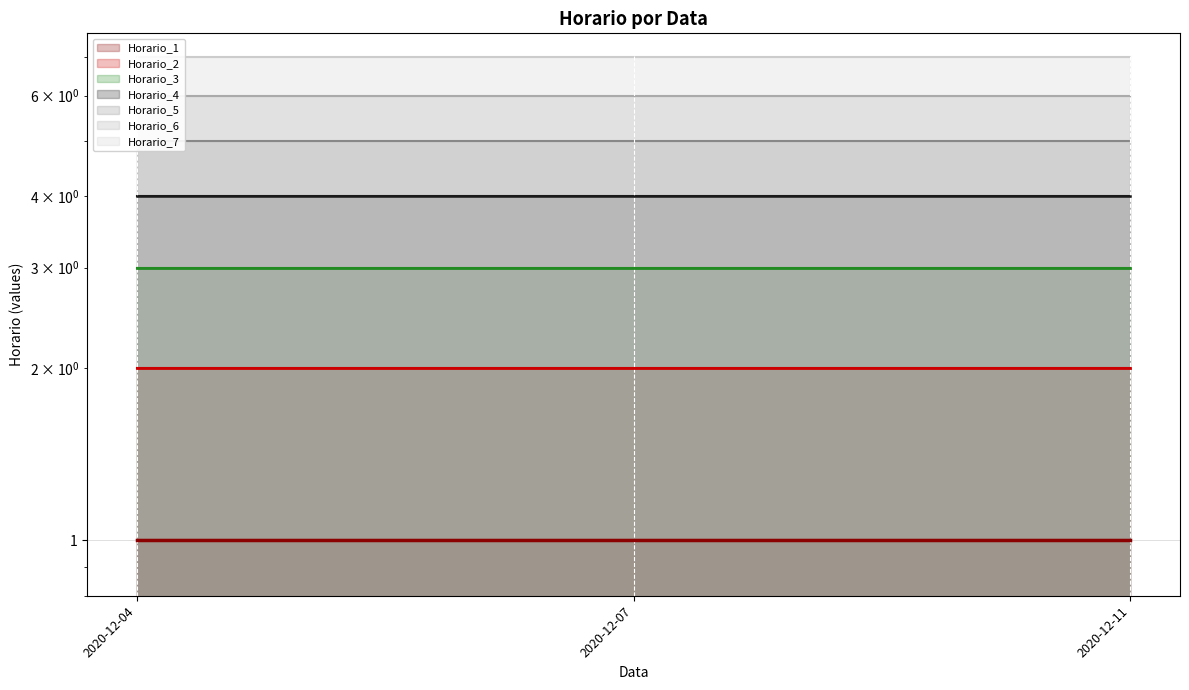

What is the sum of all Horario_4 (highlight) values?

12